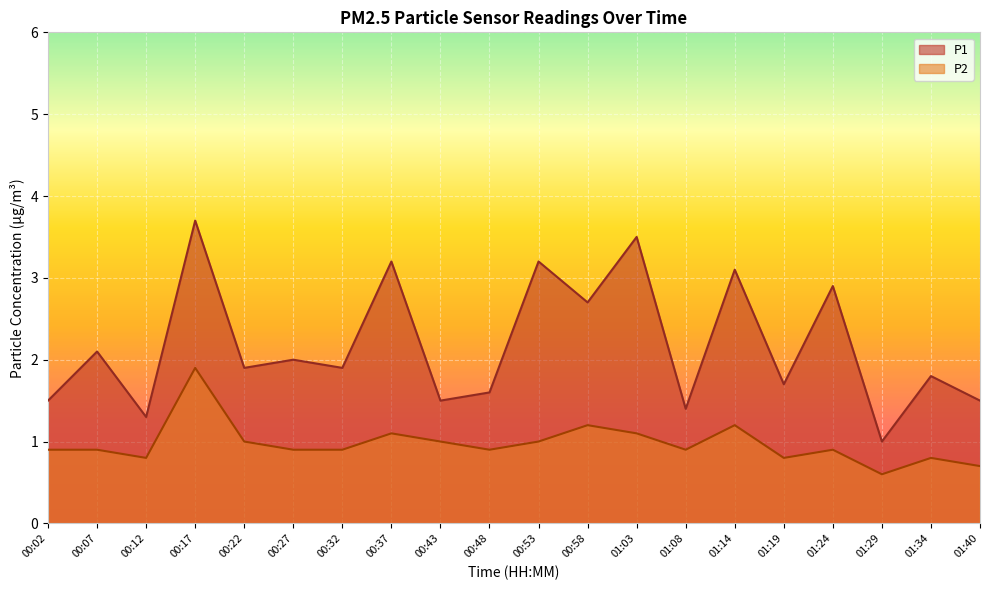

True or false: P2 has more than 2 points higher than both neighbors.

True